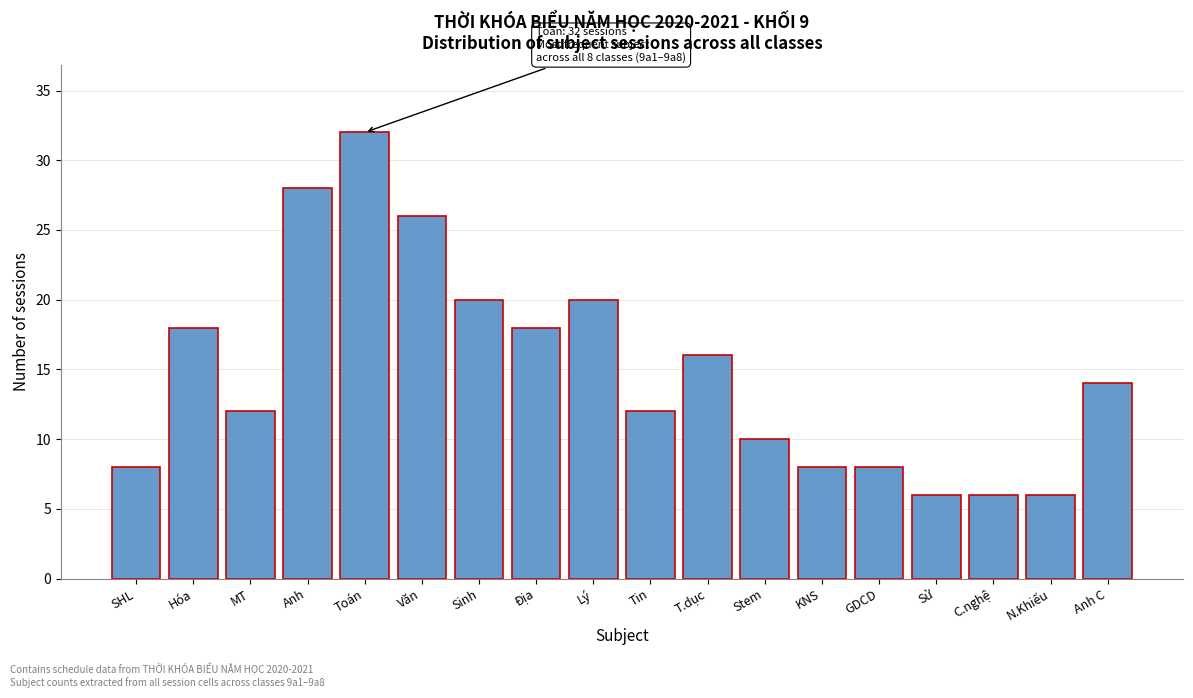

Reading right to left, what are all the values shown in this chart?

Anh C=14	N.Khiếu=6	C.nghệ=6	Sử=6	GDCD=8	KNS=8	Stem=10	T.dục=16	Tin=12	Lý=20	Địa=18	Sinh=20	Văn=26	Toán=32	Anh=28	MT=12	Hóa=18	SHL=8